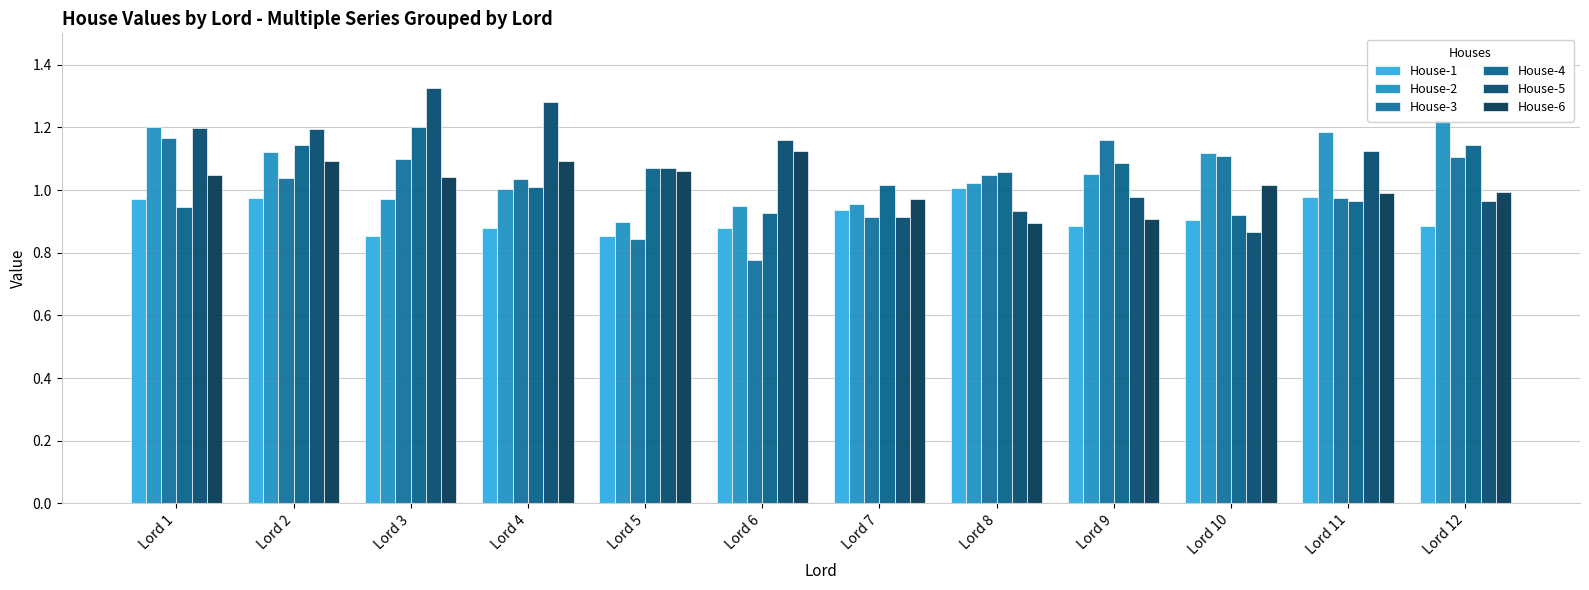

Is it true that House-4 equals 1.1 at Lord 9?

True